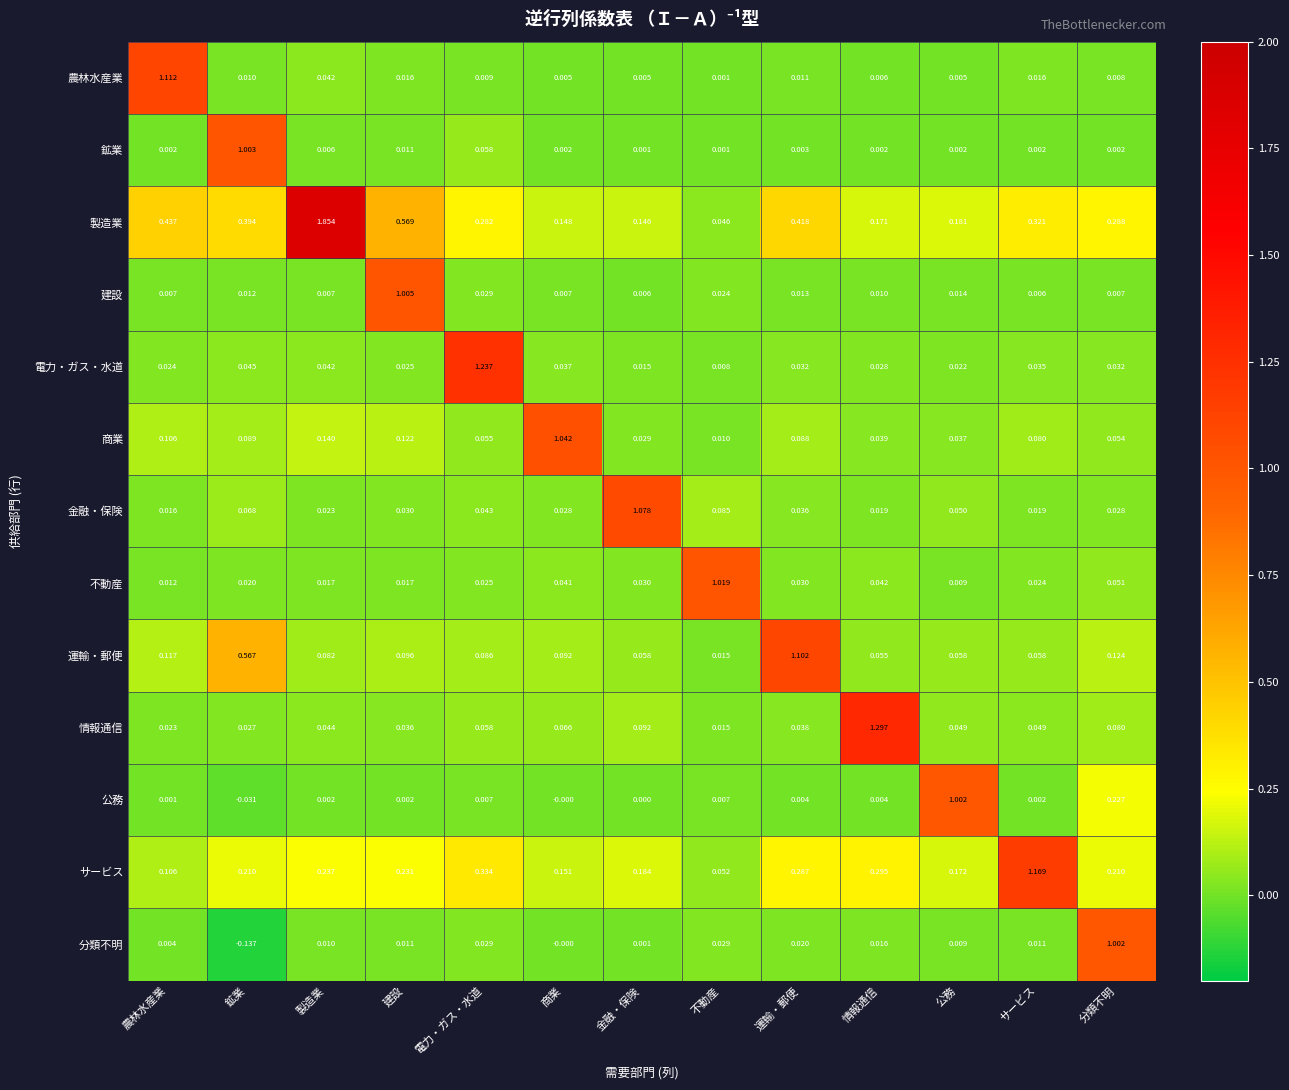

Which series has the widest spread of values?

製造業